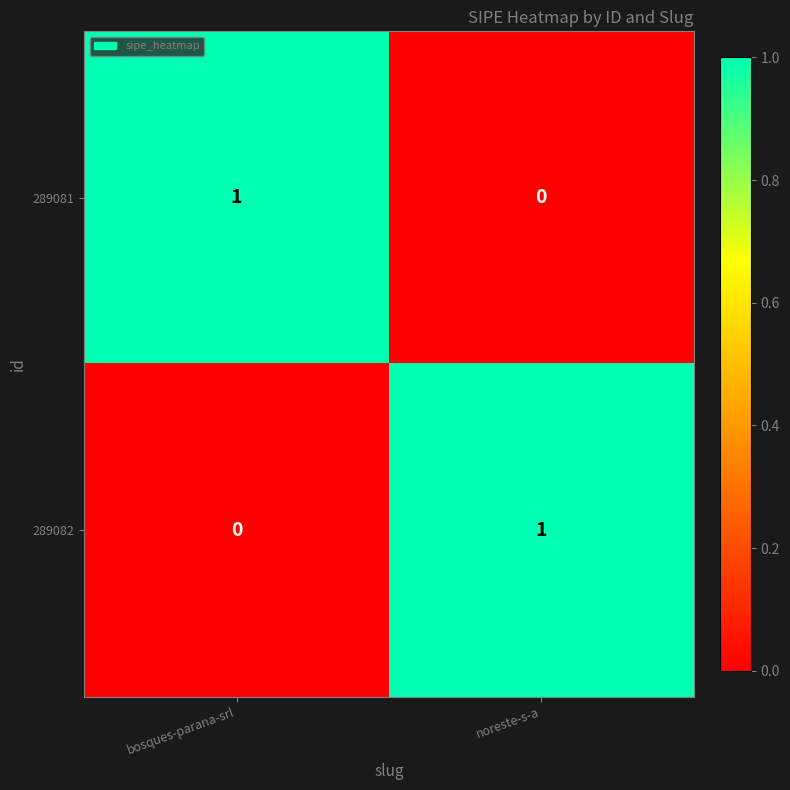

At which label is 289081 closest to 0?

noreste-s-a